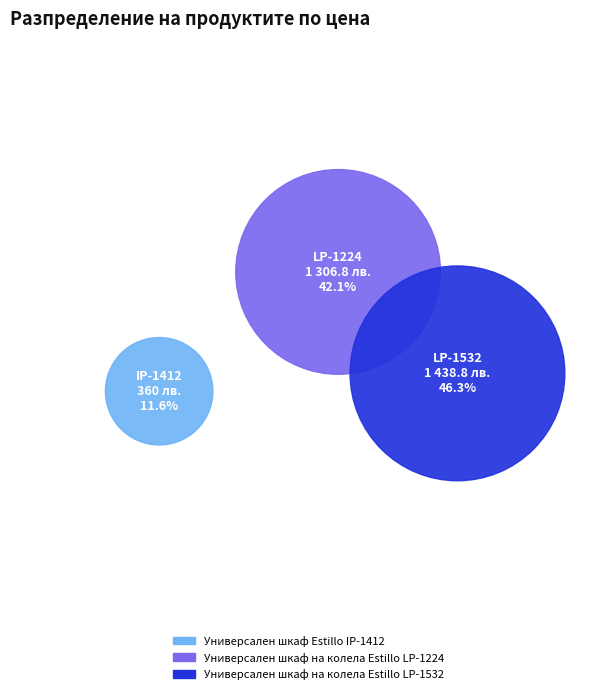

To the nearest percent, what is the difference between the largest and smallest slice percentages?

35%